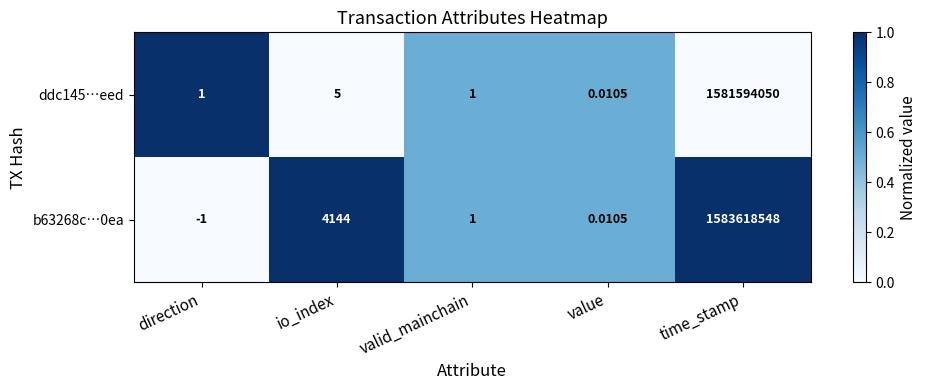

Which label corresponds to the largest value in the chart?

time_stamp